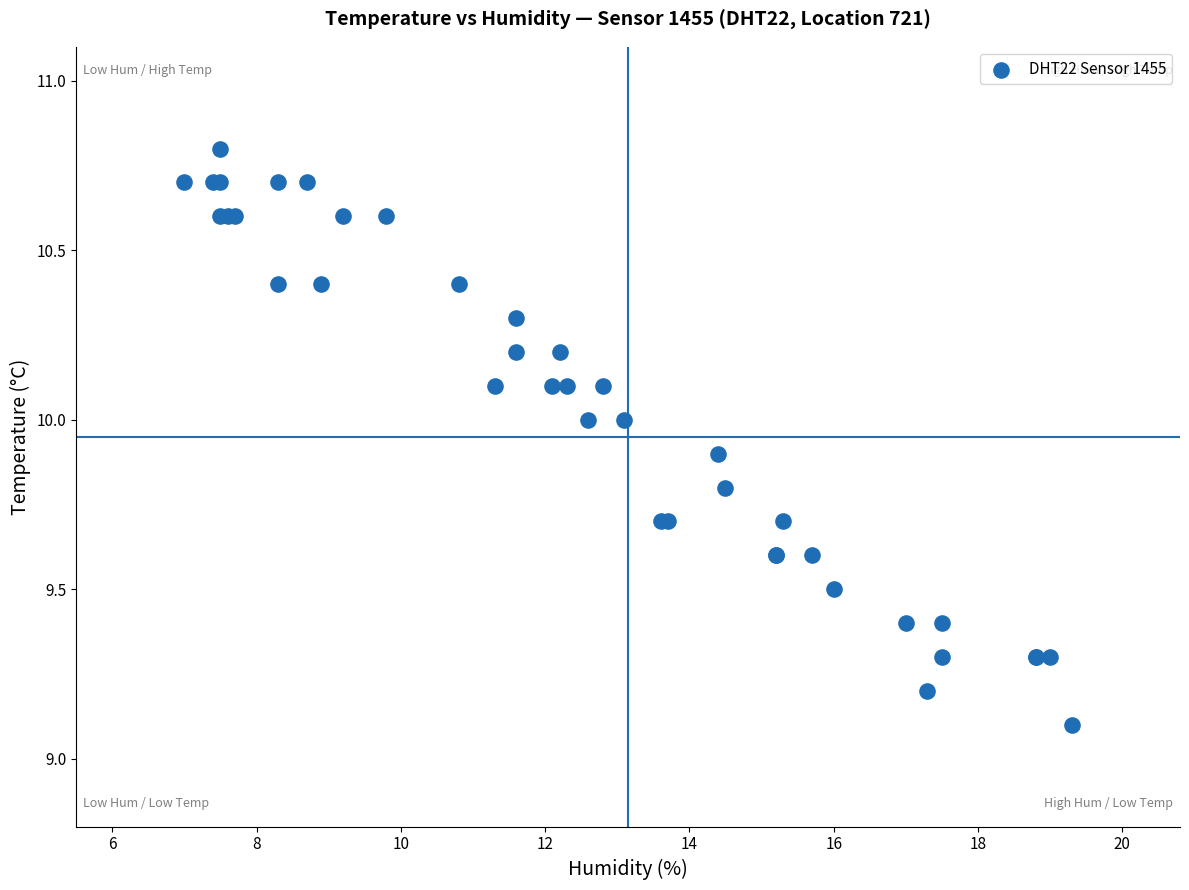

What Y value in the scatter plot is closest to 9?

9.1